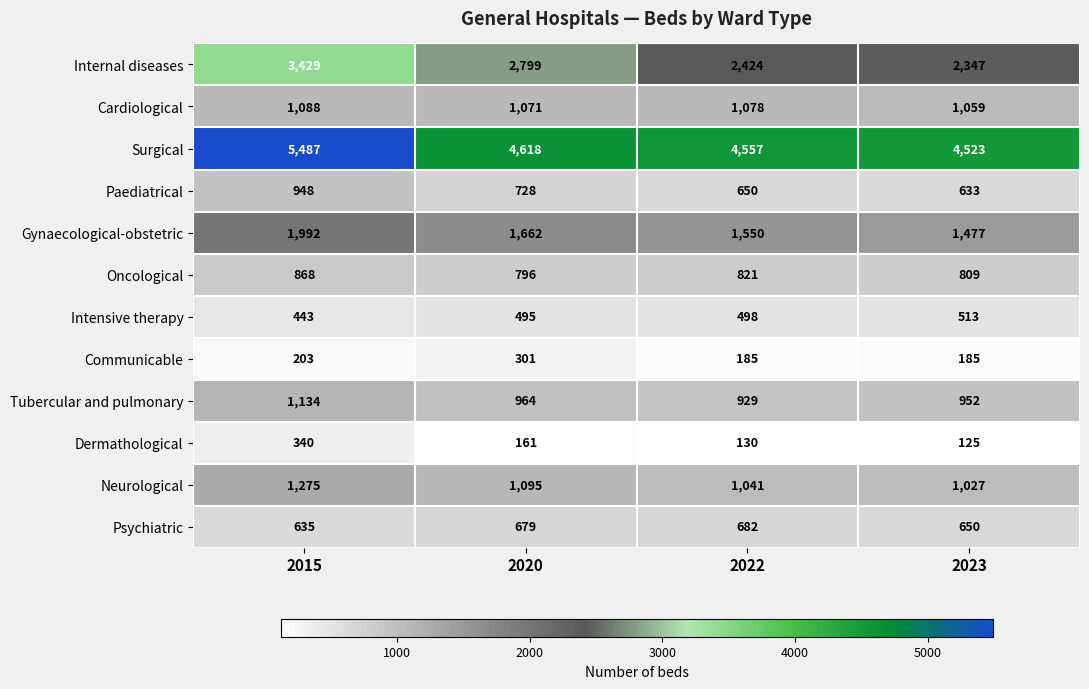

Rank the series by their maximum value, from highest to lowest.

Surgical, Internal diseases, Gynaecological-obstetric, Neurological, Tubercular and pulmonary, Cardiological, Paediatrical, Oncological, Psychiatric, Intensive therapy, Dermathological, Communicable